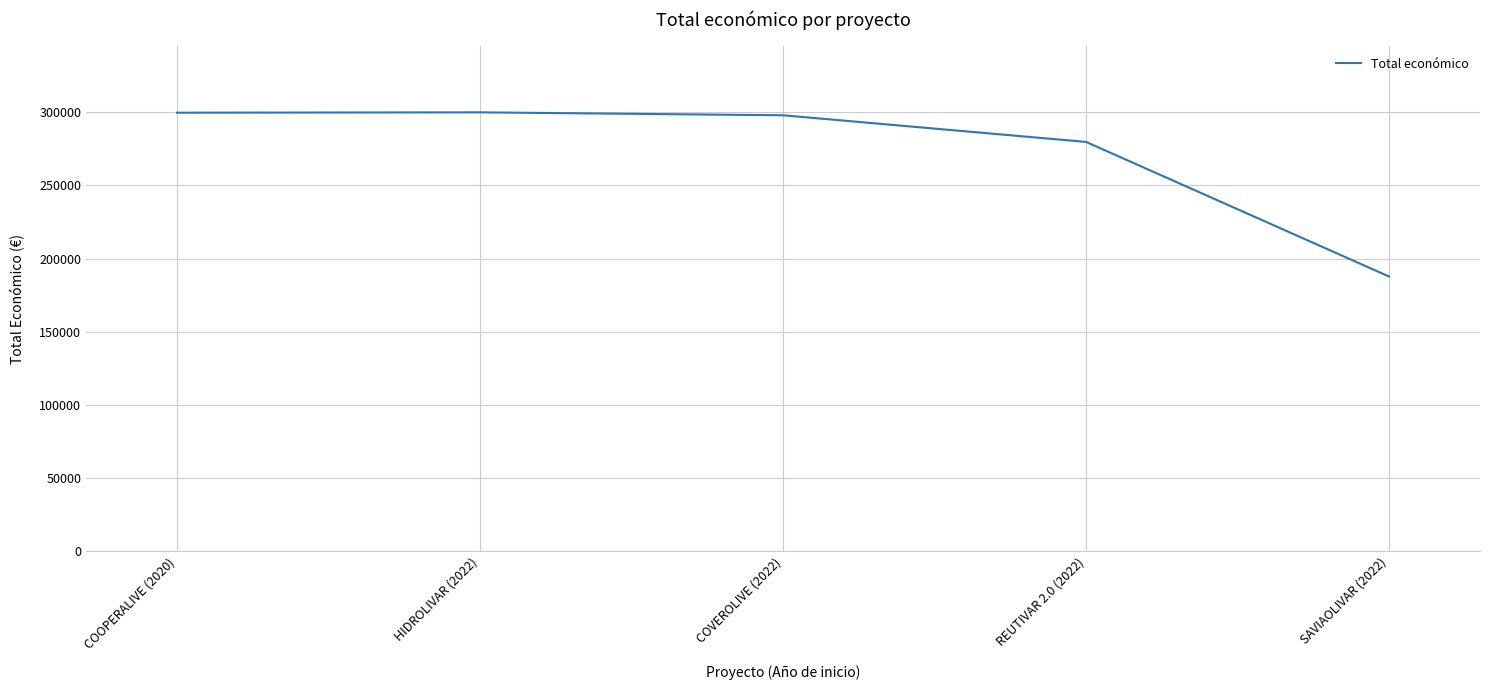

Does the chart display data point markers on the line(s)?

No